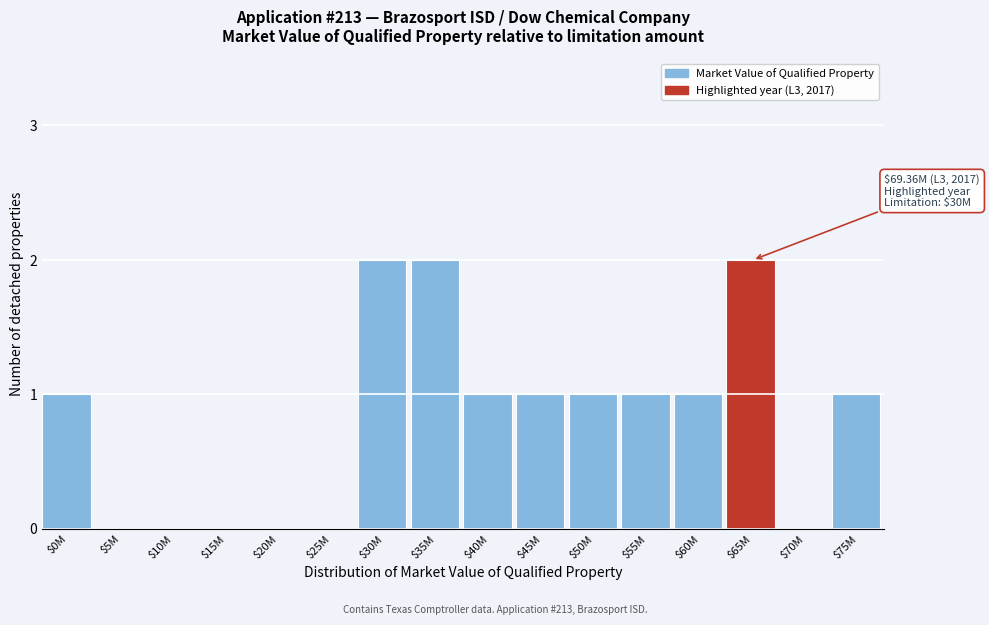

True or false: the data shows 1 at $70M.

False